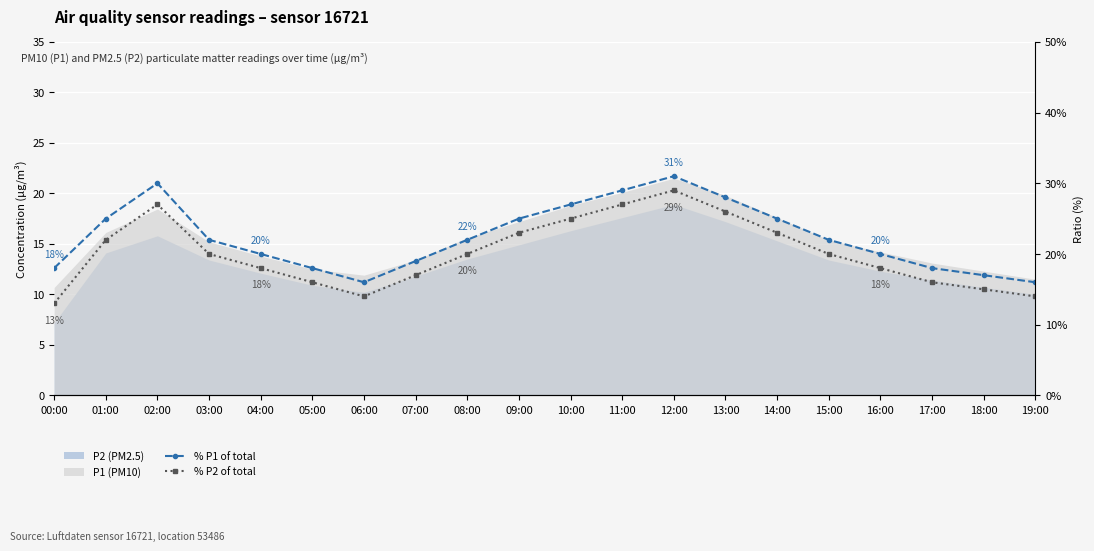

True or false: % P2 of total and % P1 of total intersect in this chart.

False